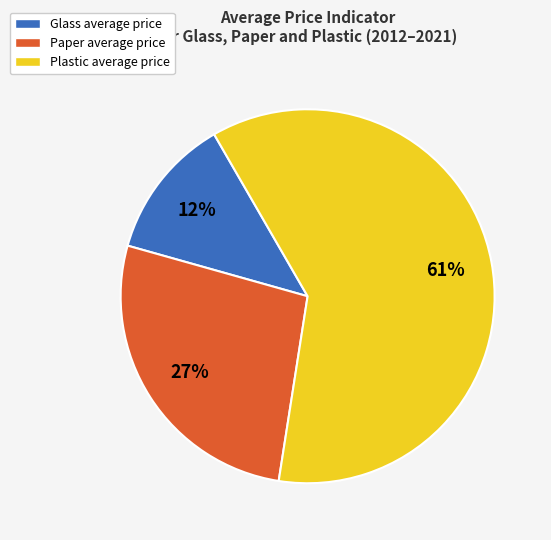

To the nearest percent, what is the difference between the largest and smallest slice percentages?

49%